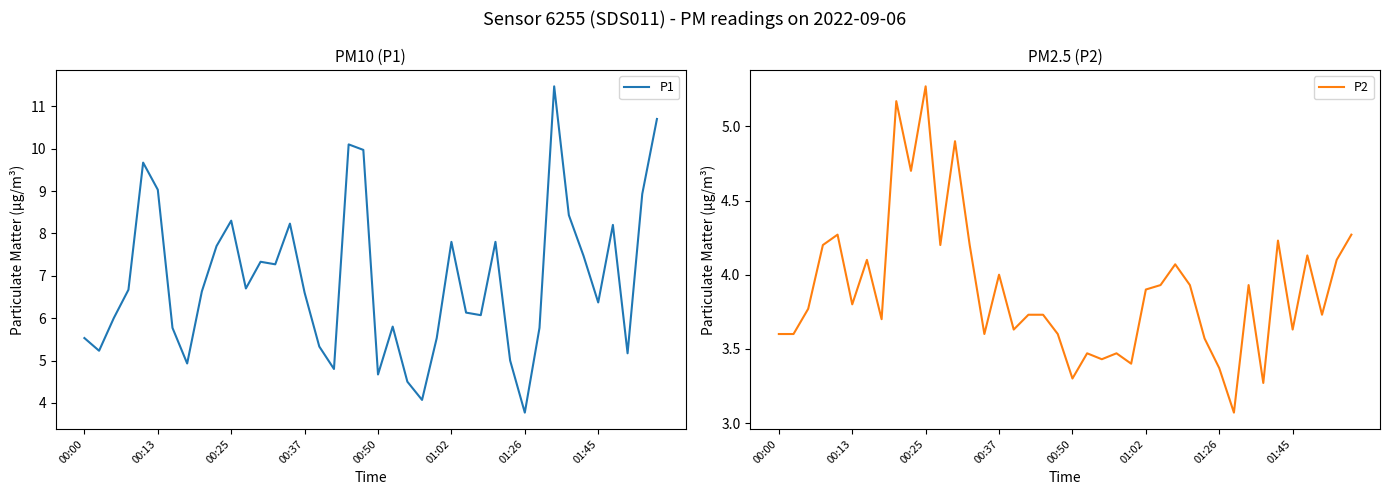

The value of P2 at 12 is 4.9. True or false?

True